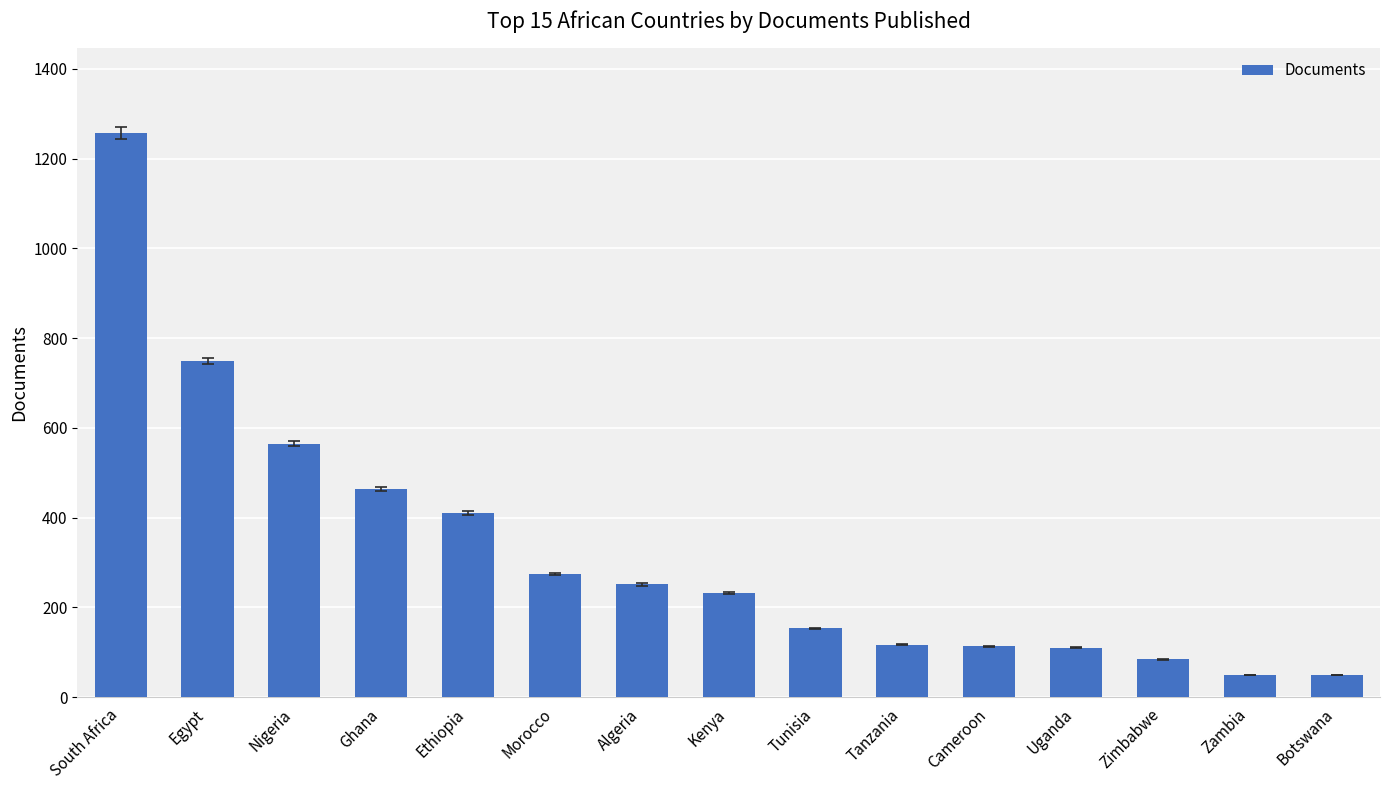

What is the average value?

325